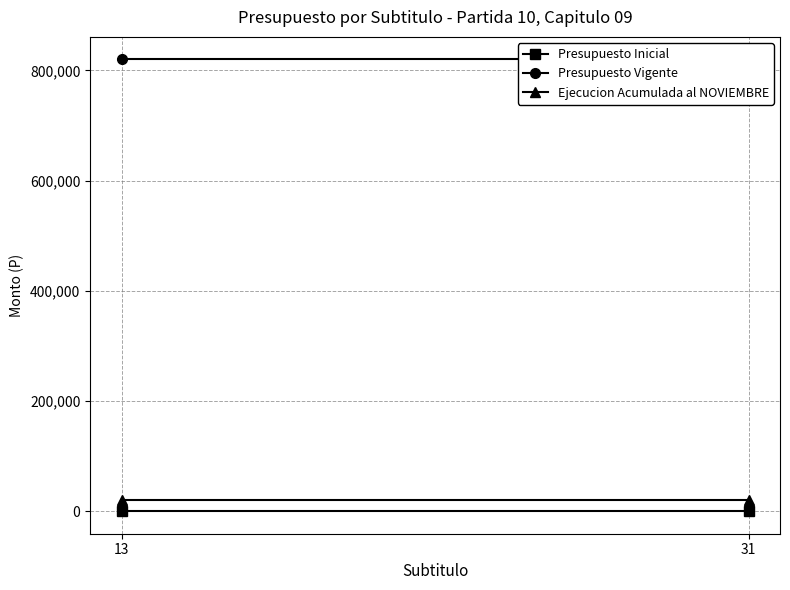

Reading right to left, what are all the values shown in this chart?

Presupuesto Inicial: 0	0
Presupuesto Vigente: 820004	820004
Ejecucion Acumulada al NOVIEMBRE: 21000	21000